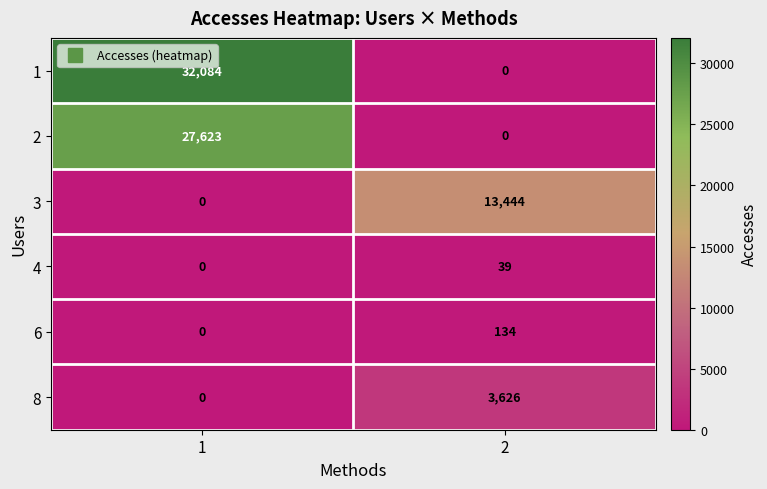

Reading left to right, extract all data points from this chart.

1: 32084	0
2: 27623	0
3: 0	13444
4: 0	39
6: 0	134
8: 0	3626